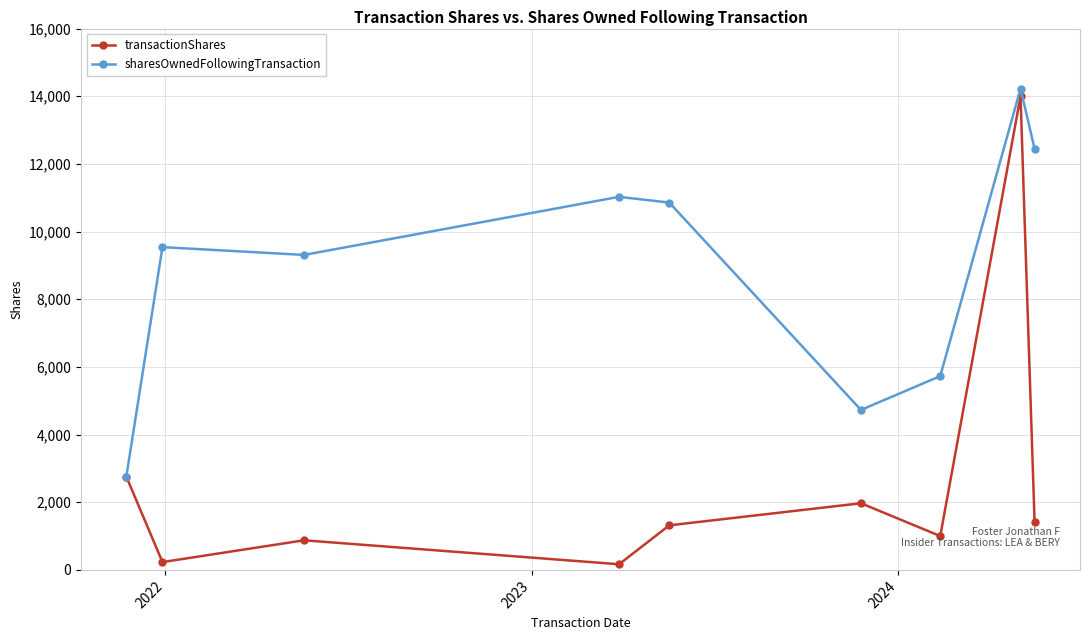

True or false: sharesOwnedFollowingTransaction has more than 1 interior local peaks.

True